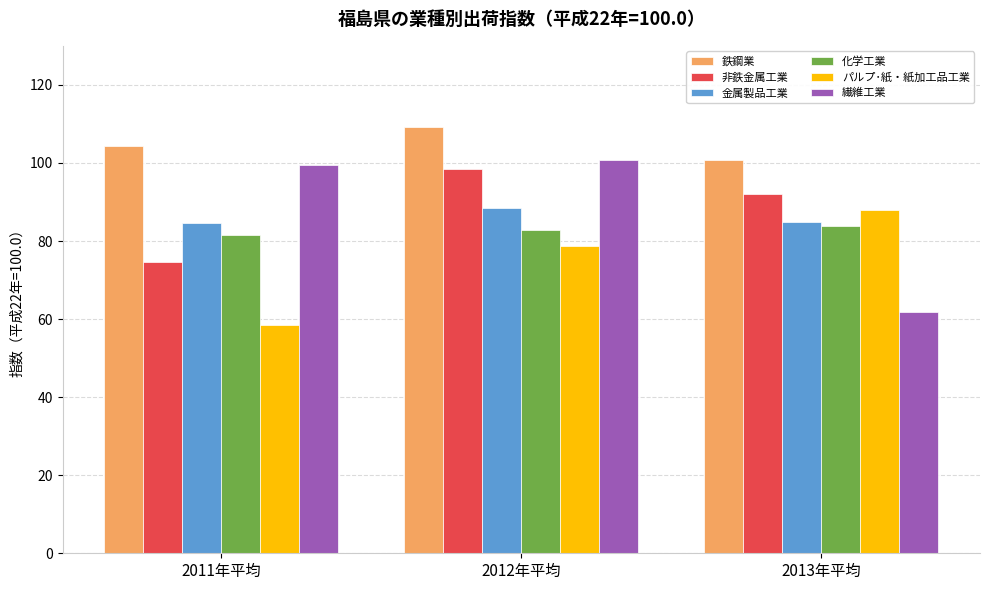

Which category has the highest value across all series?

2012年平均